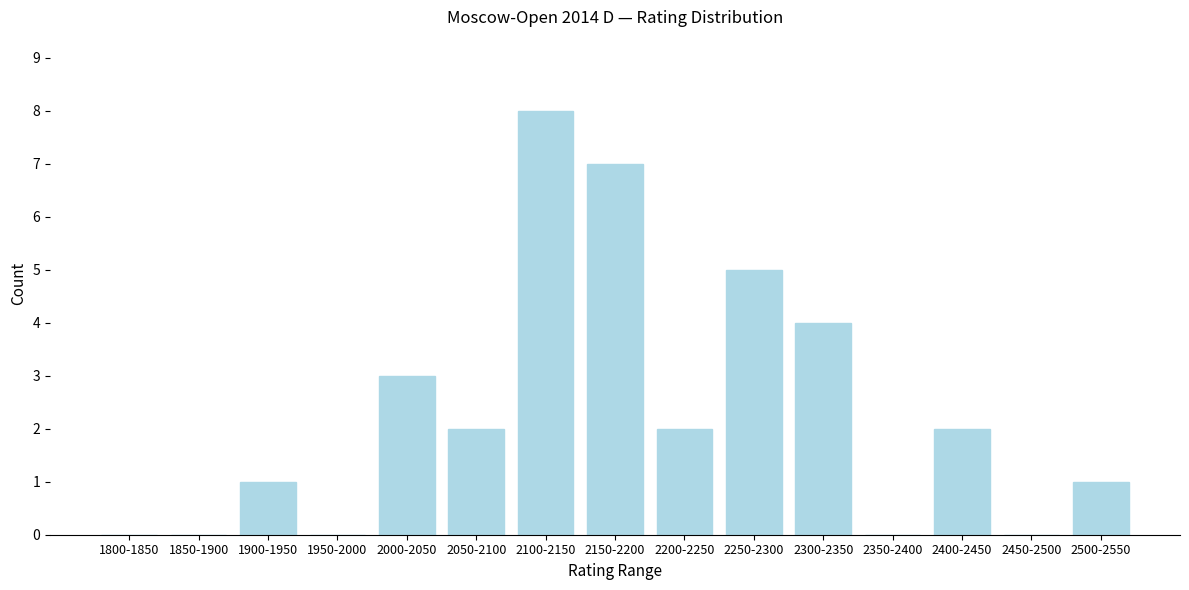

Reading right to left, list all the values displayed in this chart.

2500-2550=1	2450-2500=0	2400-2450=2	2350-2400=0	2300-2350=4	2250-2300=5	2200-2250=2	2150-2200=7	2100-2150=8	2050-2100=2	2000-2050=3	1950-2000=0	1900-1950=1	1850-1900=0	1800-1850=0